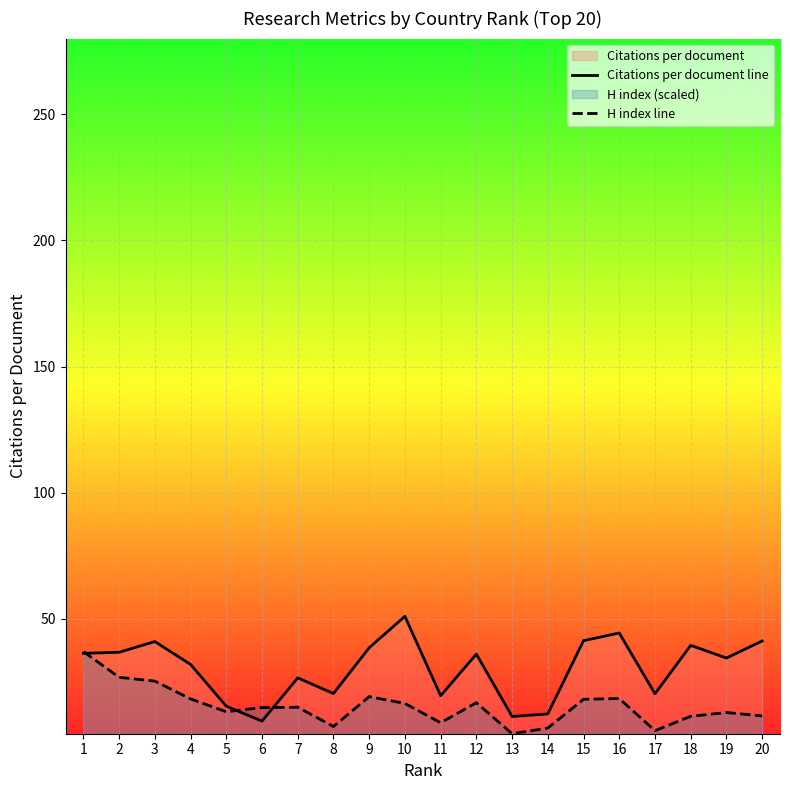

Where does the H index line series first go above 15?

1